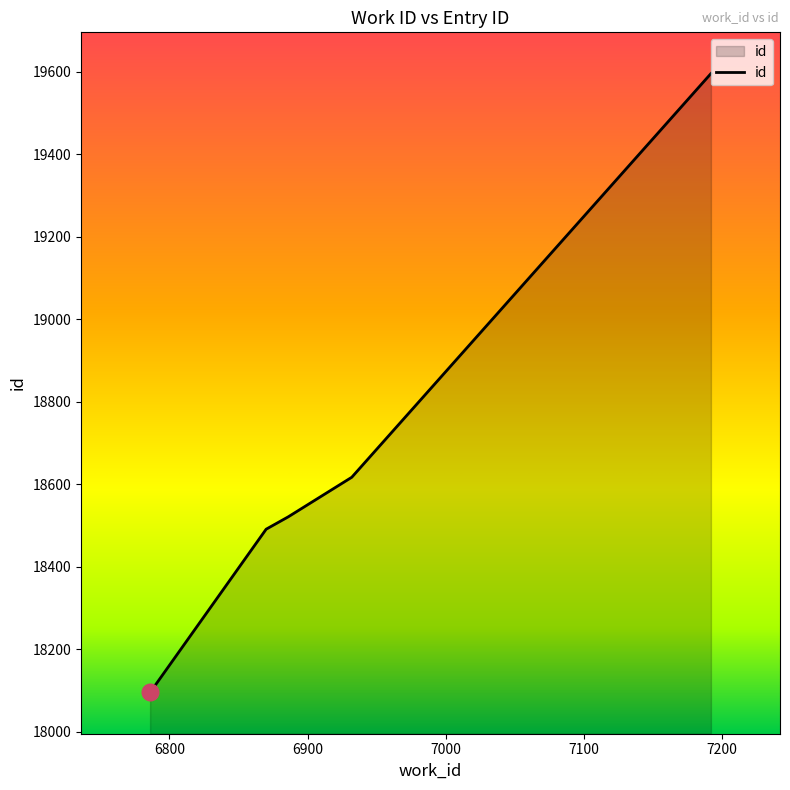

What is the difference between the second highest and second lowest values?

126